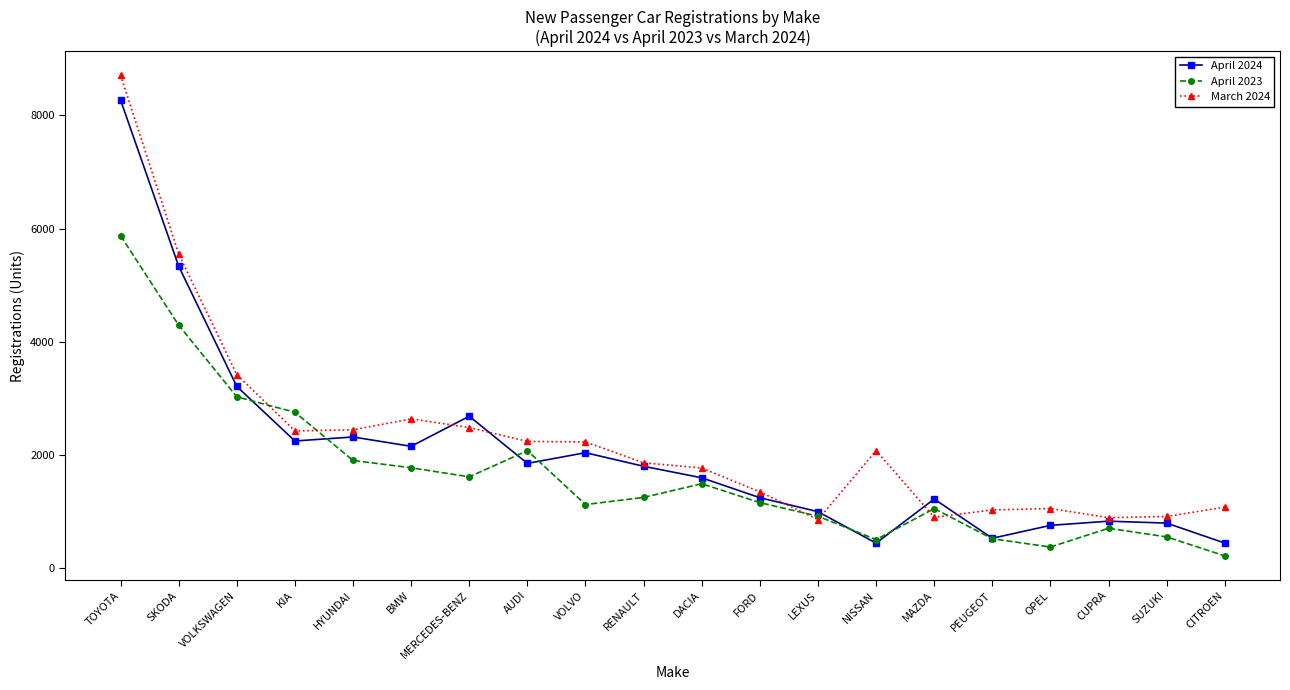

List the series in order of their peak value, lowest first.

April 2023, April 2024, March 2024